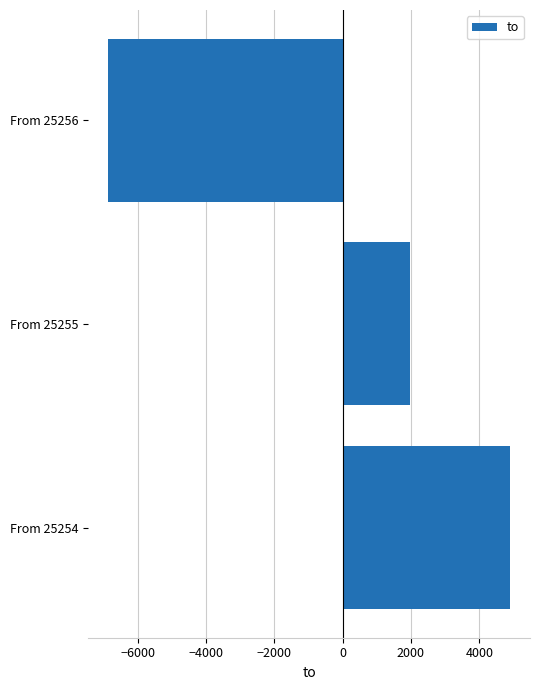

The value at From 25256 is -6854.8. True or false?

True